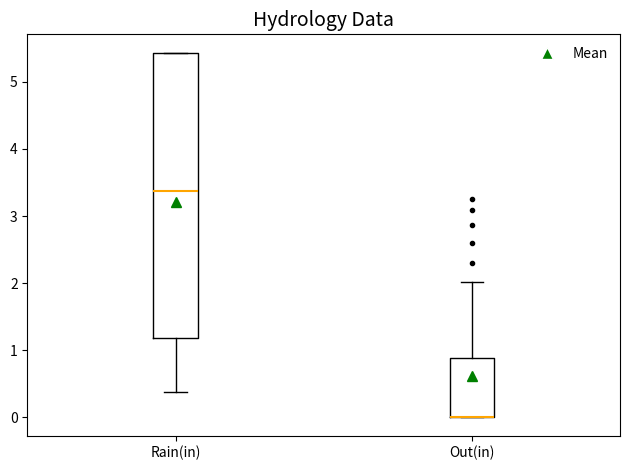

Reading left to right, transcribe this box plot: for each box, give where its median line is, the range the box spans, and where its two whiskers end, as read against the y-axis. The values are not printed on the chart, so give them approximately, as read against the axis.

Rain(in): median 3.4, box 1.2 to 5.4, whiskers 0.4 to 5.4
Out(in): median 0.0 (drawn on the box's lower edge), box 0.0 to 0.9, whiskers 0.0 to 2.0